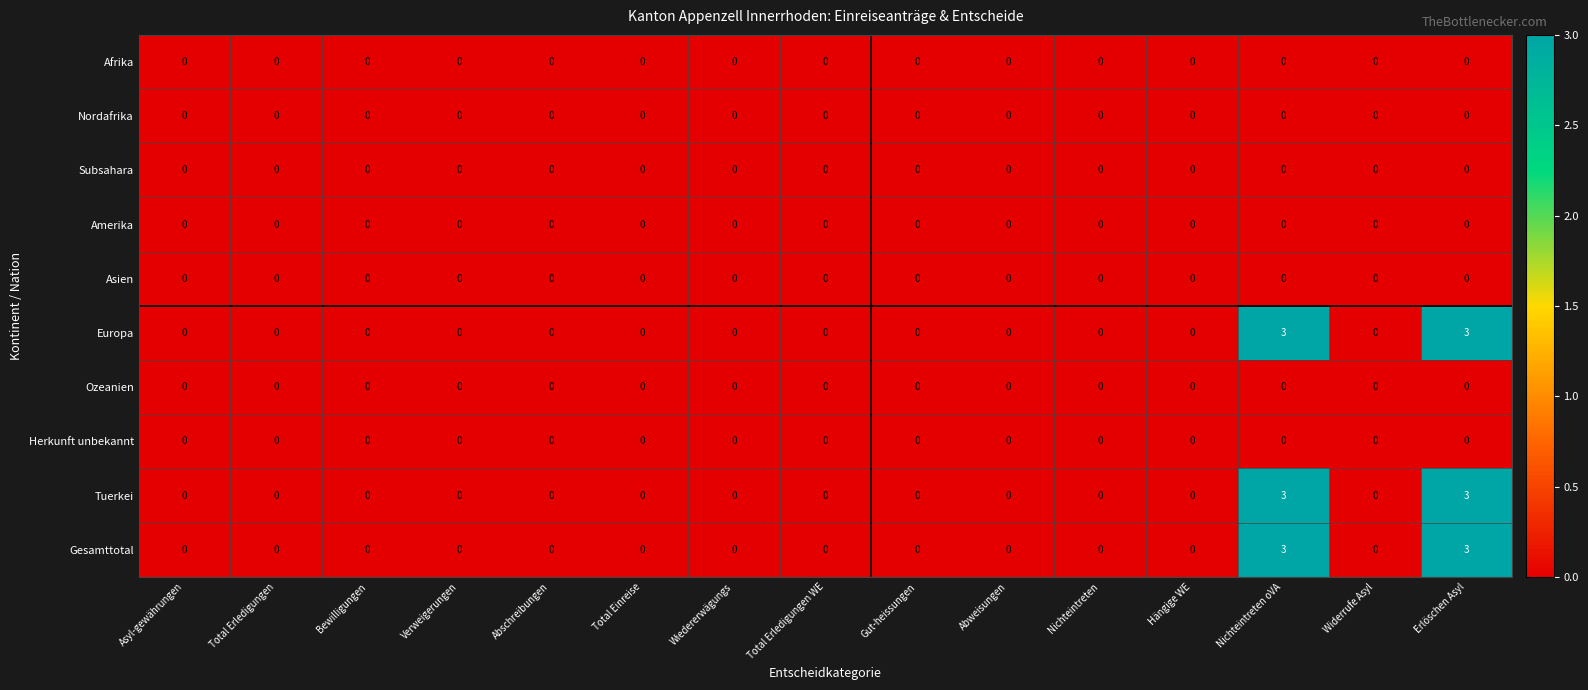

What is the sum of the Gesamttotal values at Erlöschen Asyl and Total Einreise?

3